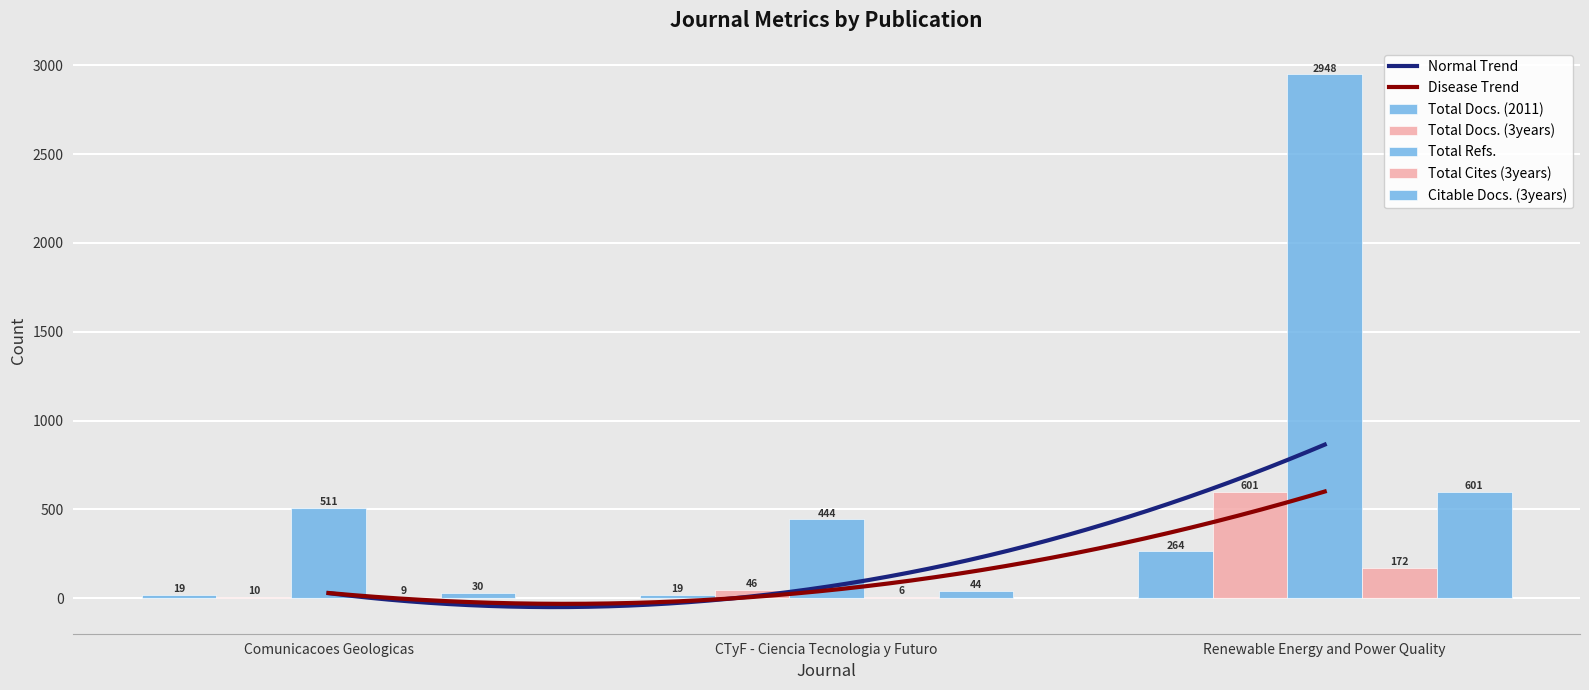

Is it true that Total Cites (3years) equals 172 at Renewable Energy and Power Quality?

True